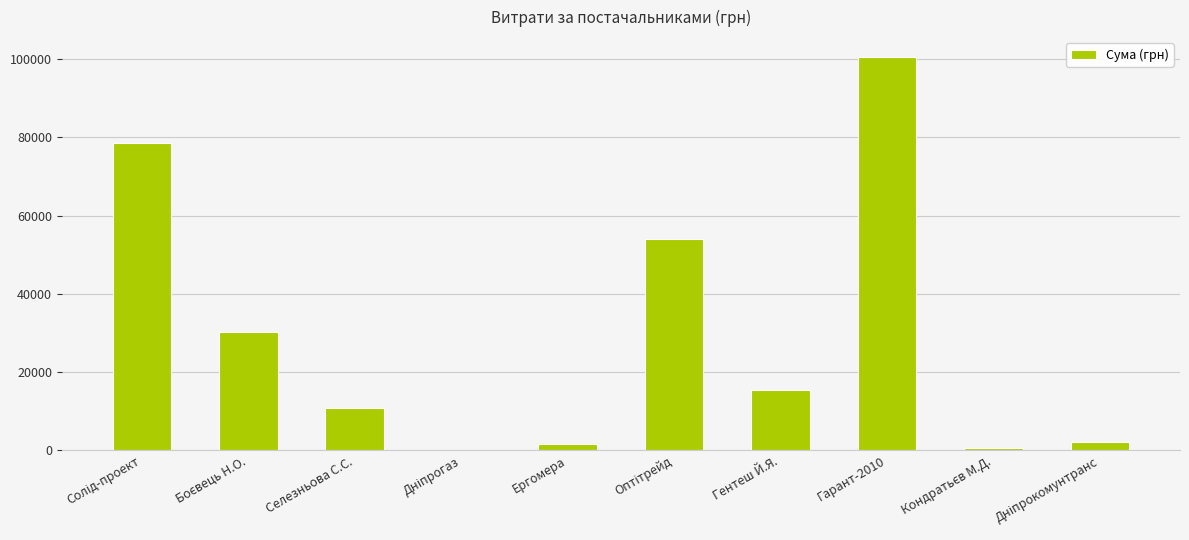

Which category has the highest value across all series?

Гарант-2010